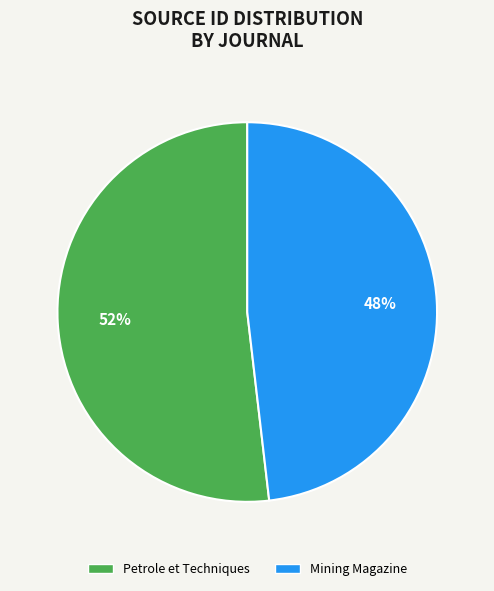

How many slices are in this pie chart?

2